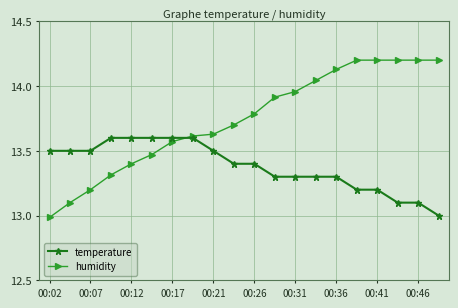

What is the sum of all humidity values?

274.8